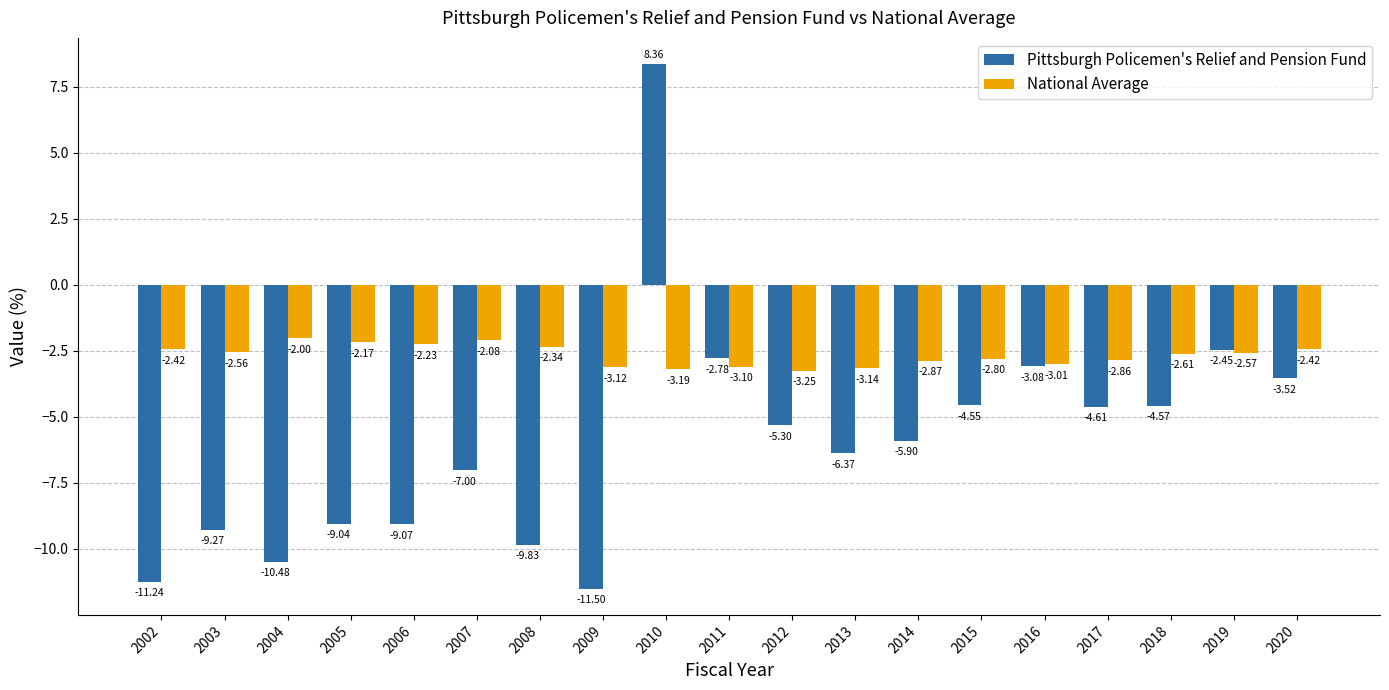

What is the value of the National Average bar at the 12th from the left?

-3.1